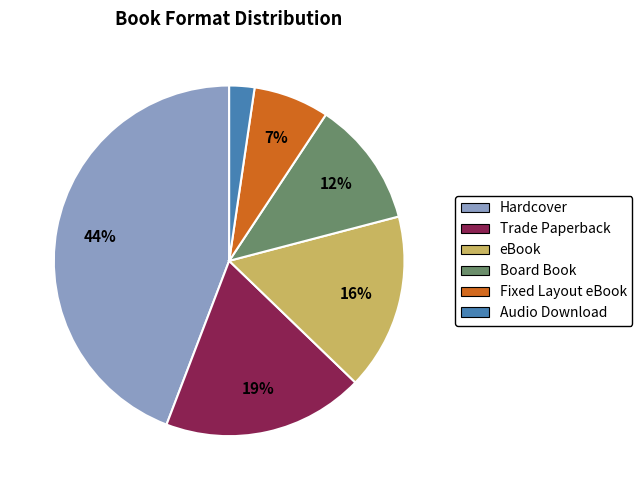

Is it true that eBook is 23% of the pie?

False